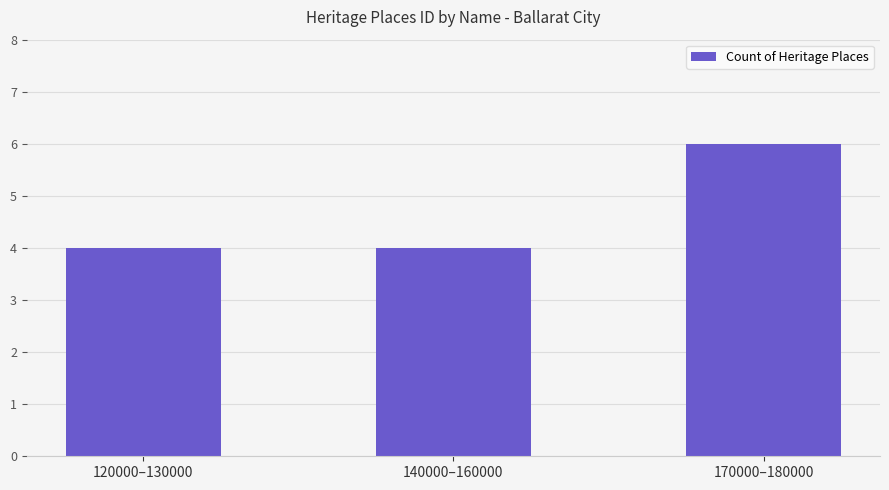

At which category does the chart reach its peak across all series?

170000–180000